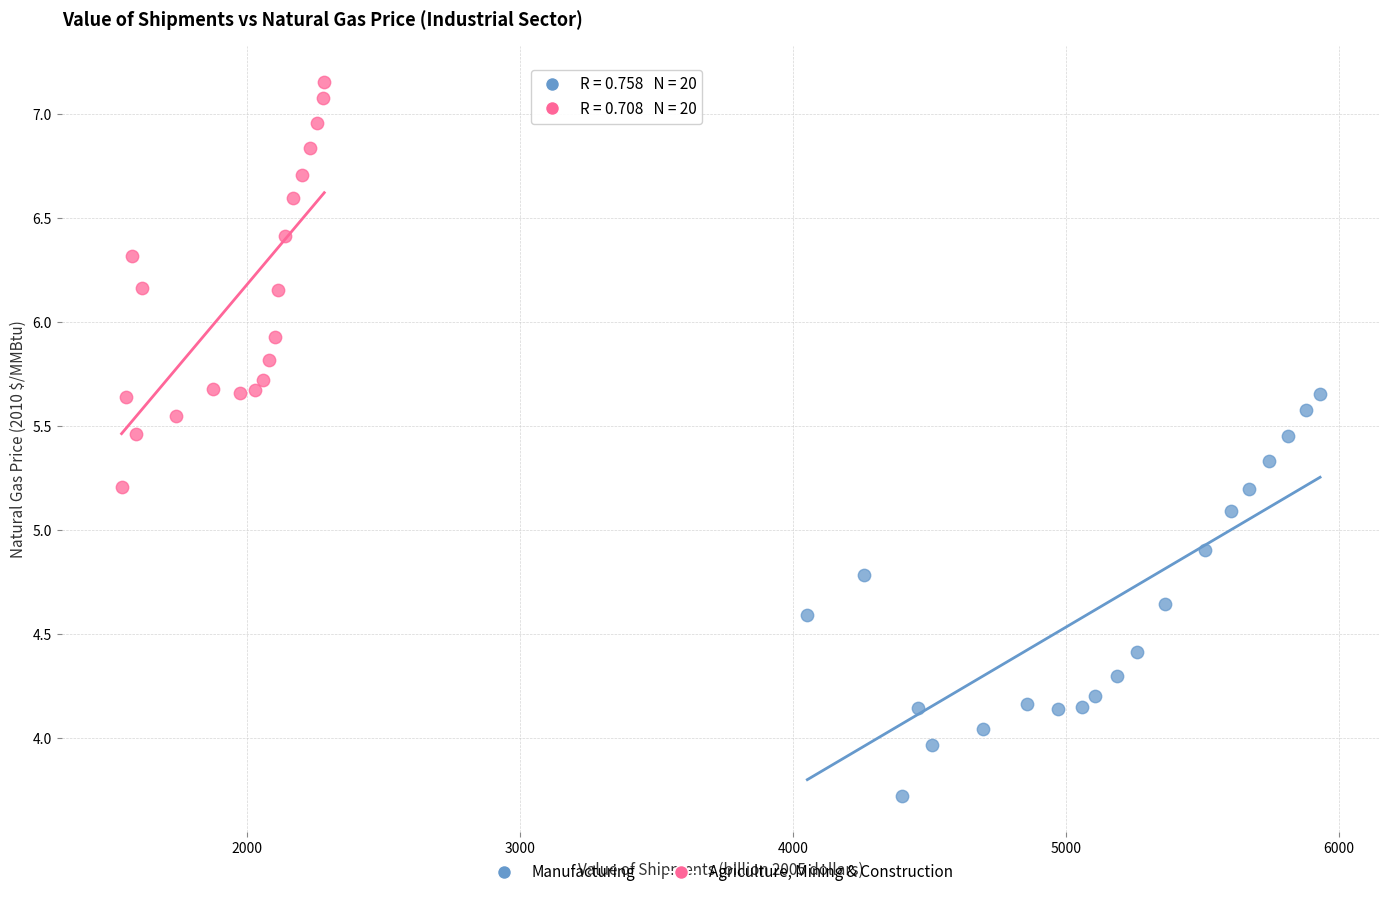

Which series contains the highest Y value?

Agriculture, Mining & Construction